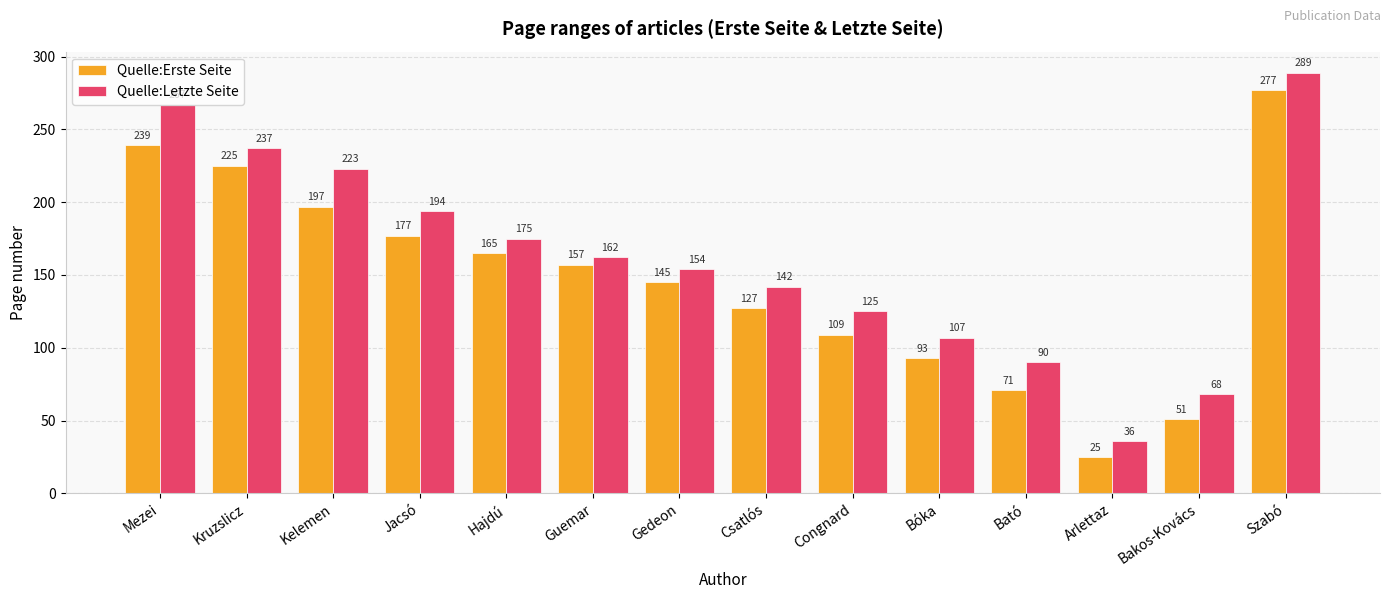

What is the total value across all series at Guemar?

319